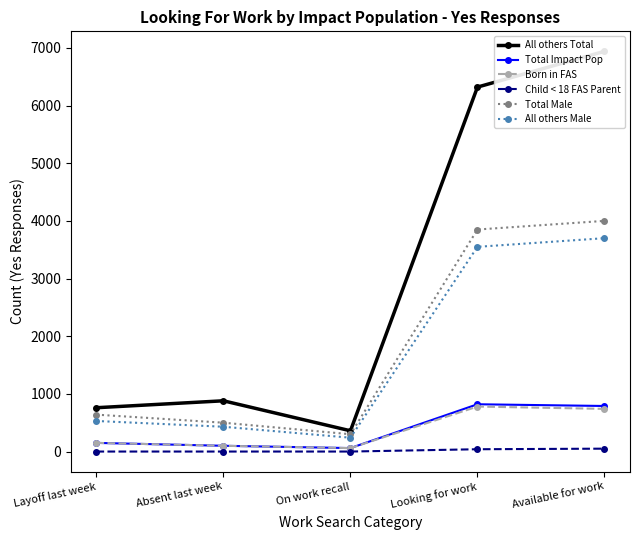

What is the approximate value of Total Impact Pop at Available for work, to the nearest 100?

800